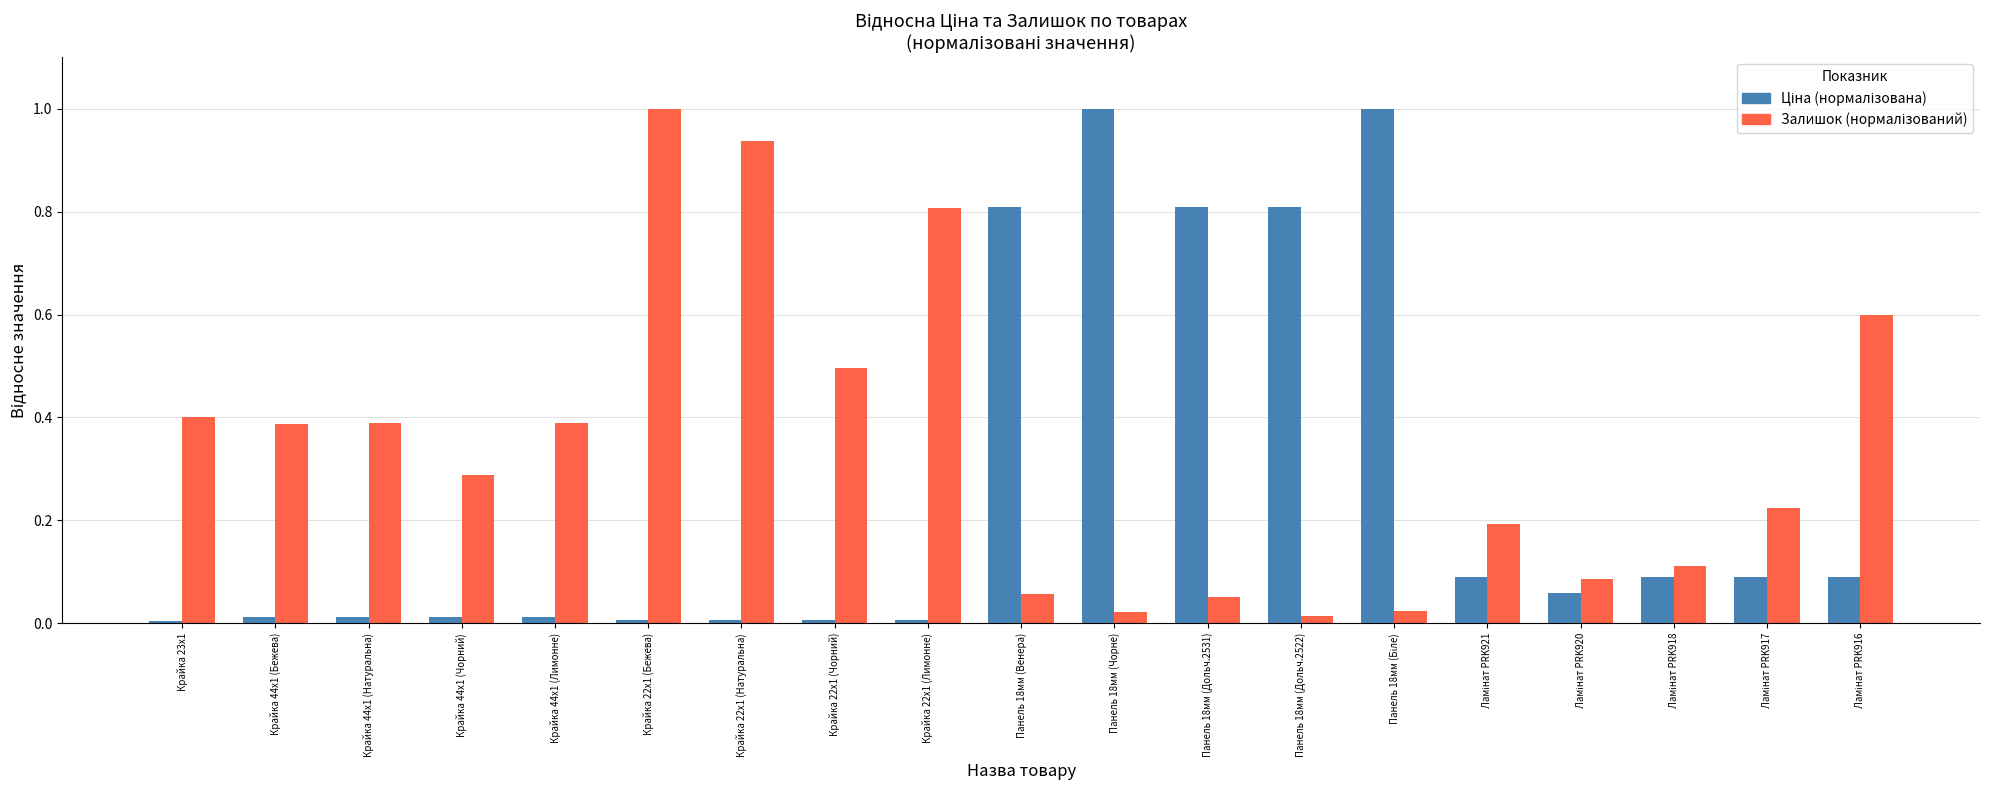

How many bars are there in total?

38